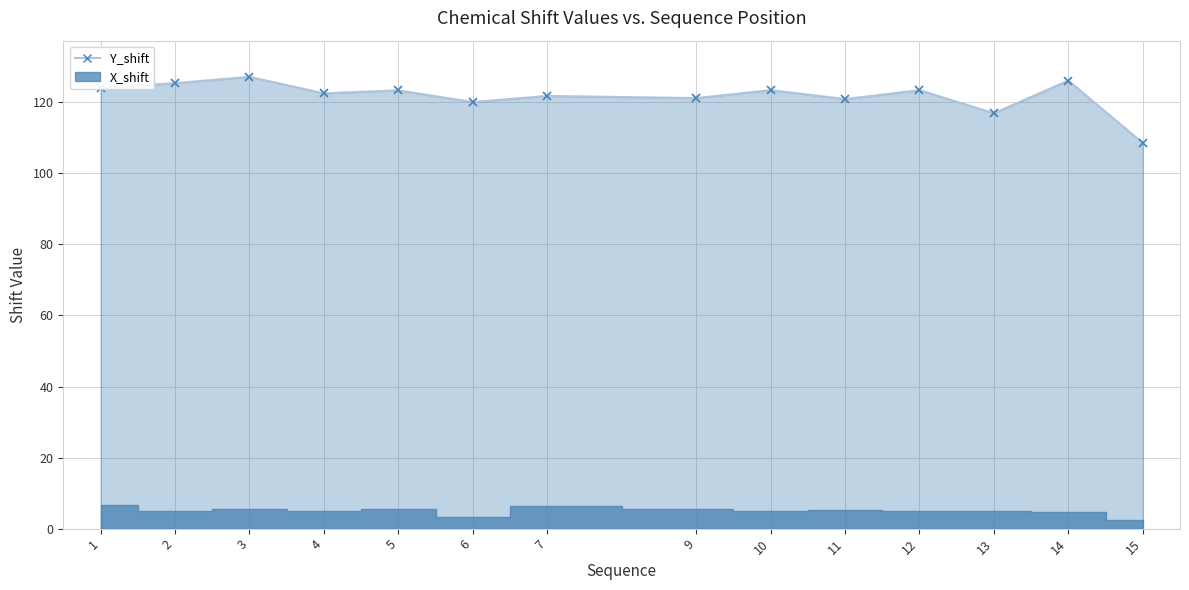

What is the value of the 9th point from the left?

123.4